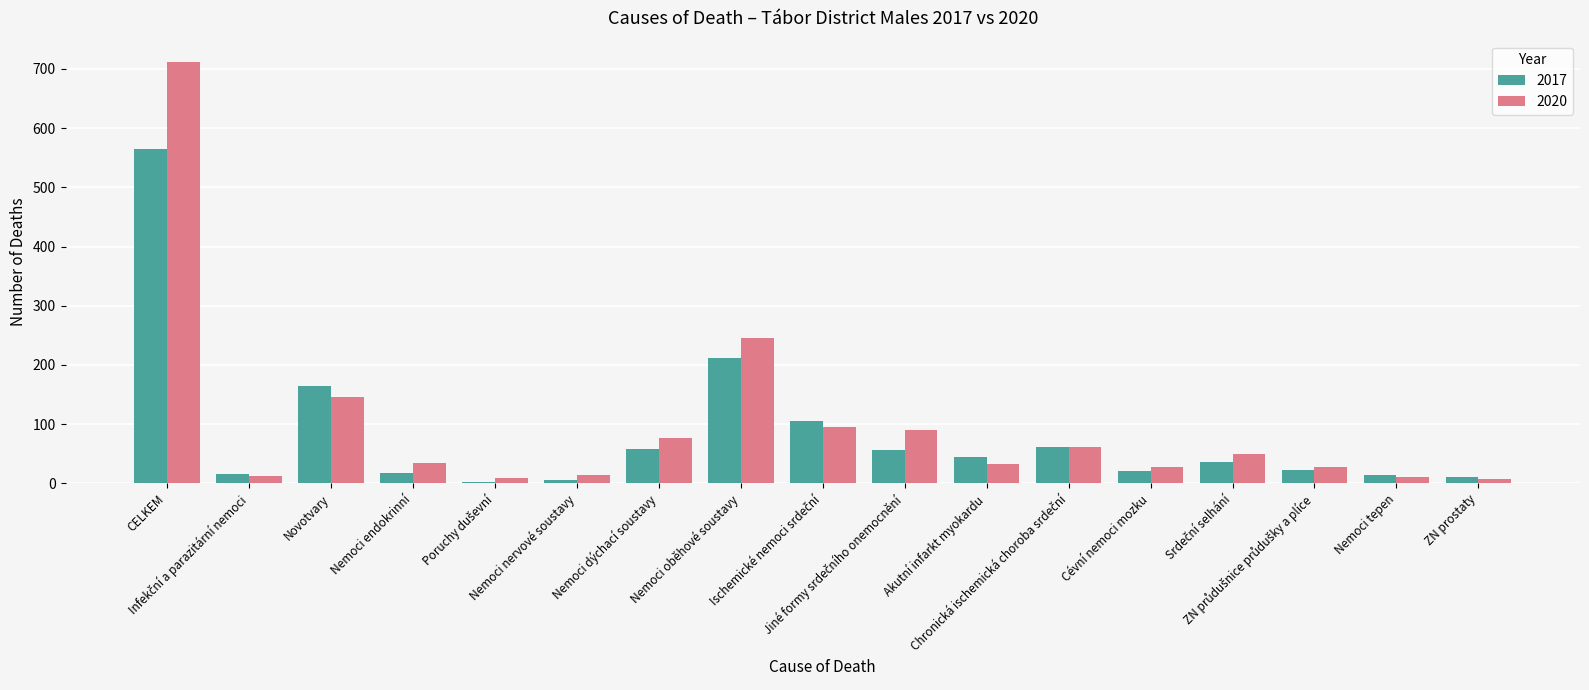

What is the difference between the second highest and second lowest values in the 2017 series?

206